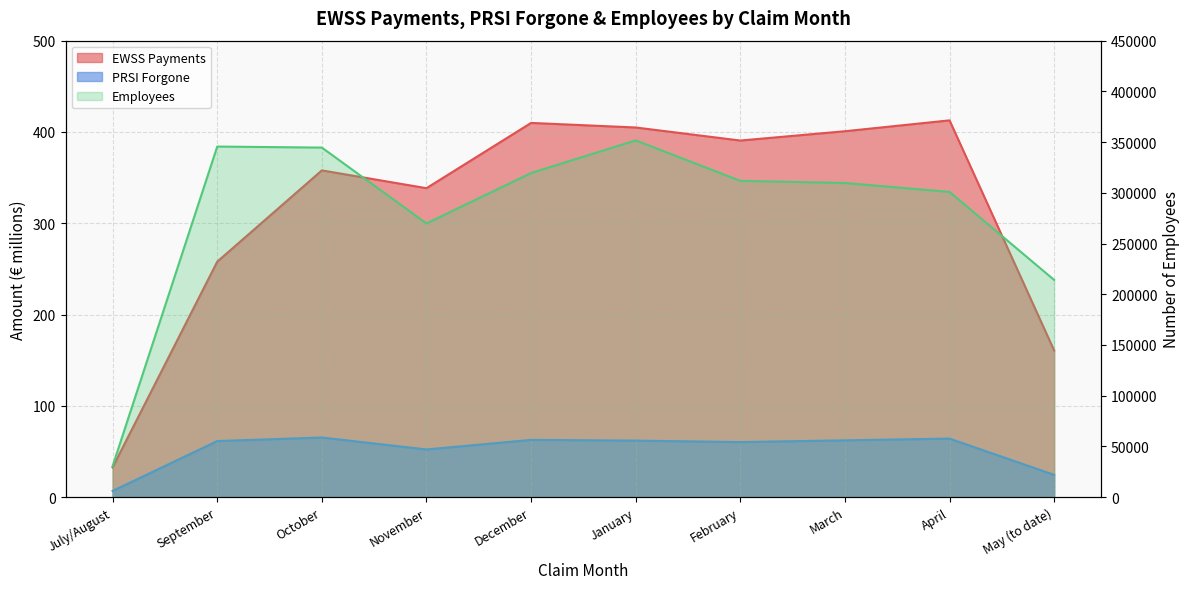

The EWSS Payments series shows 215.1 at March. True or false?

False